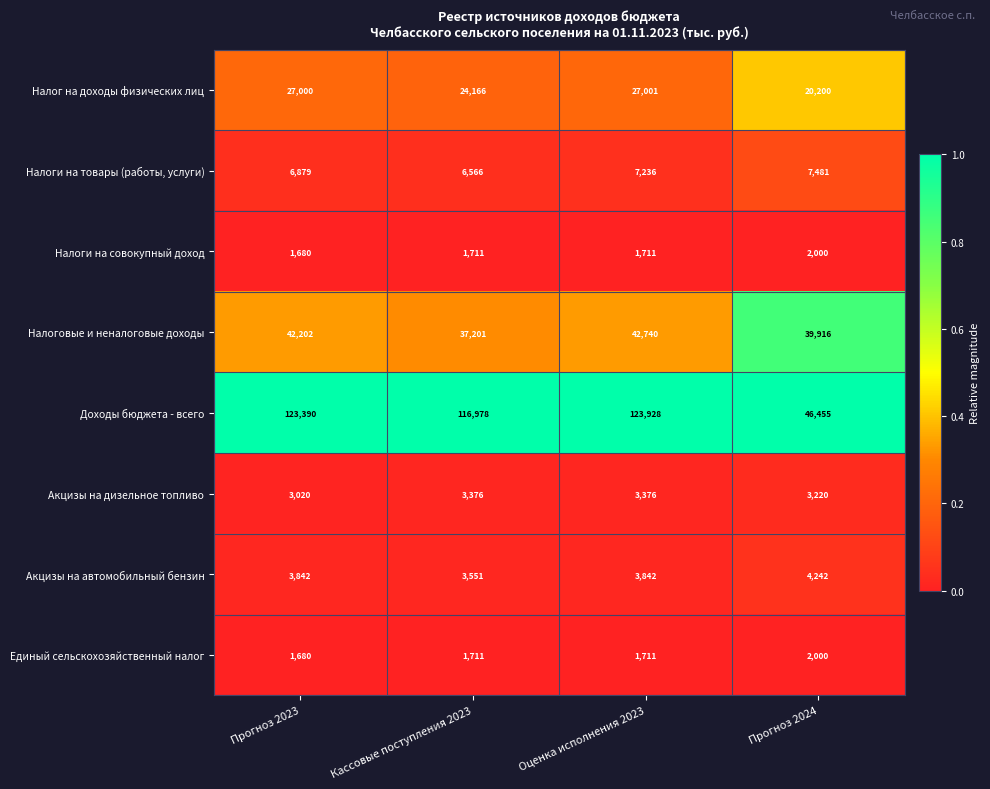

The Налоговые и неналоговые доходы series shows 39916 at Прогноз 2024. True or false?

True